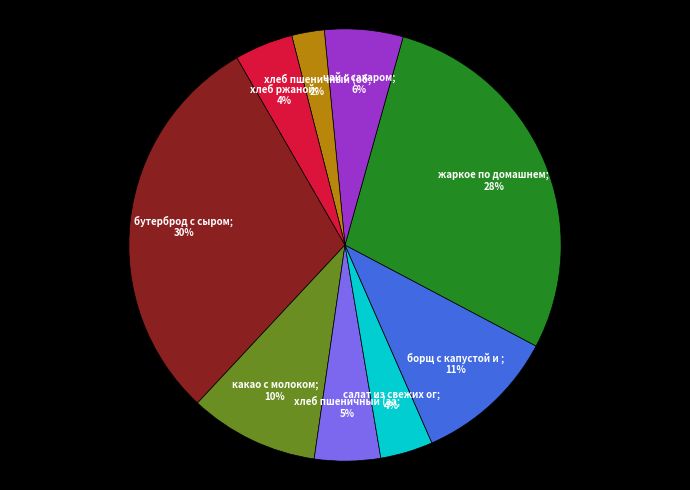

To the nearest percent, what is the average slice percentage?

11%